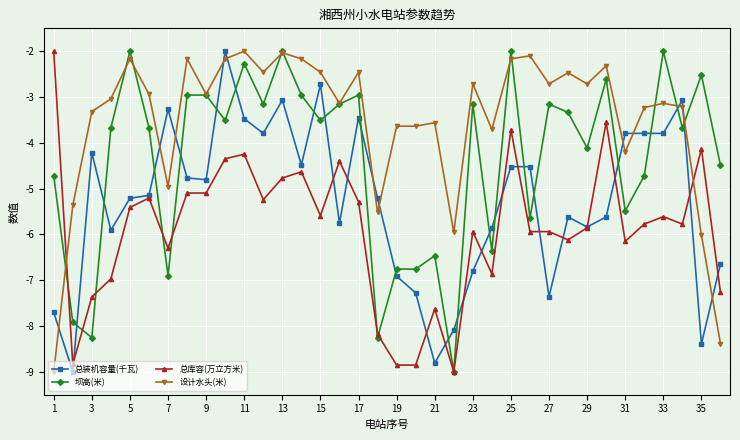

What is the value of the 设计水头(米) point at the 5th from the left?

-2.2